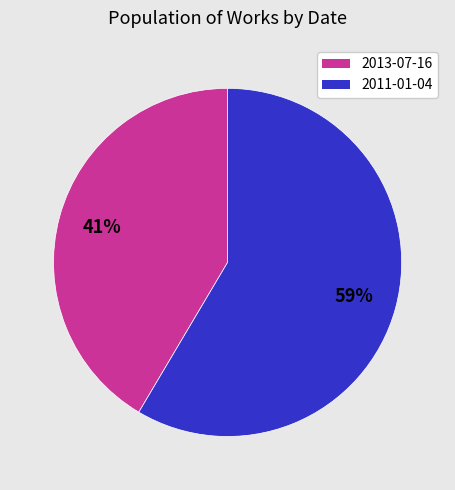

Which slice is the largest?

2011-01-04